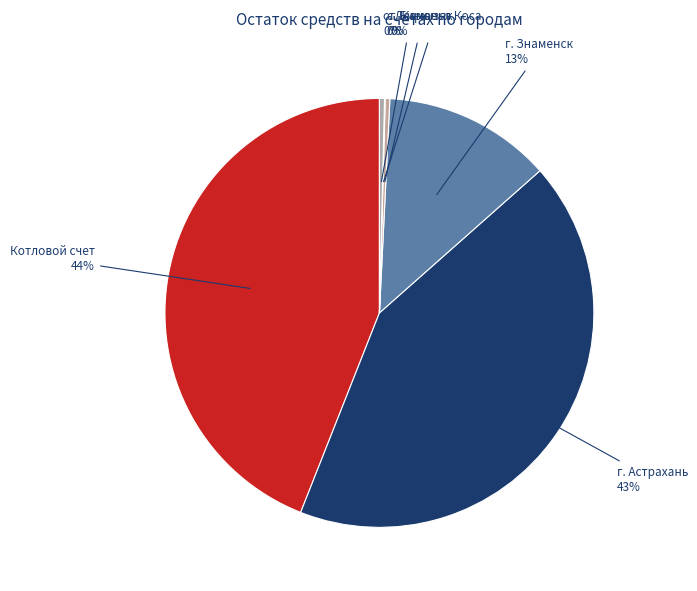

Does any single category account for the majority?

No